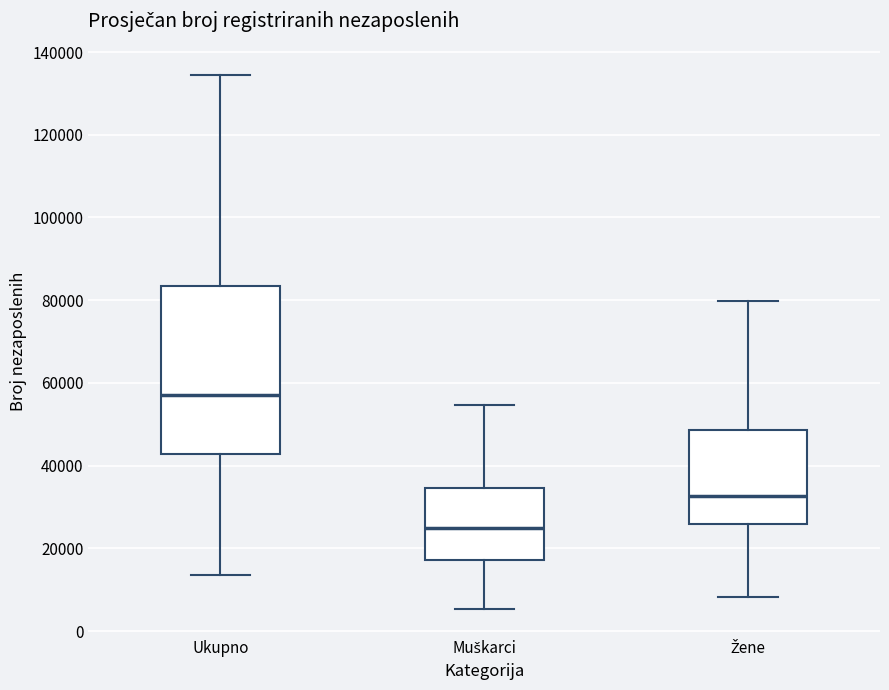

Which box's median line is the highest?

Ukupno